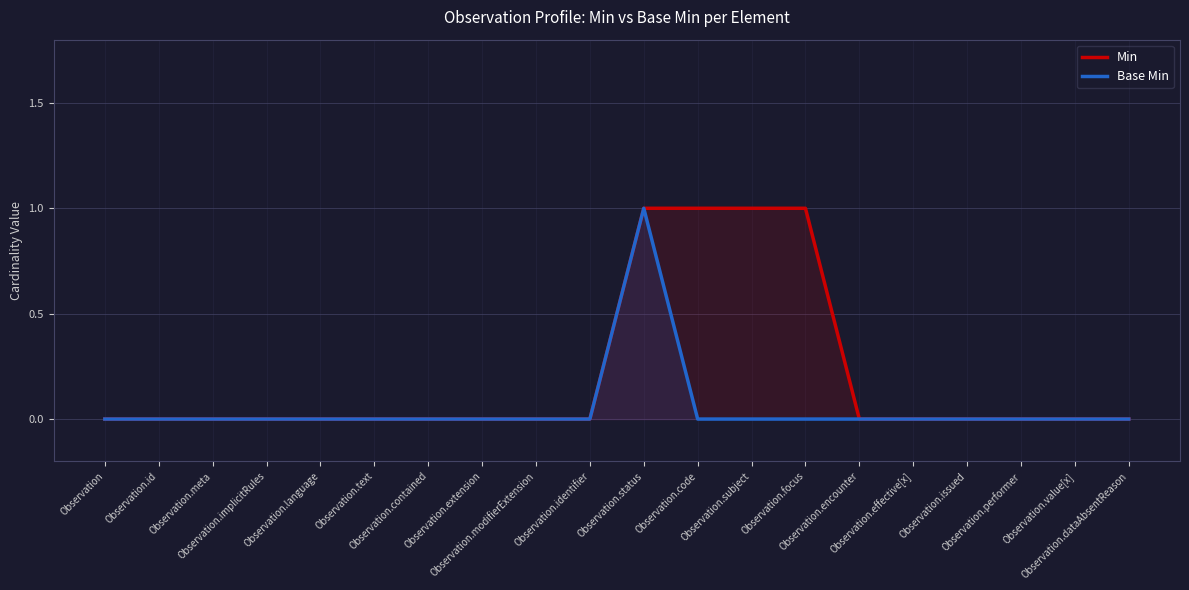

Reading left to right, extract all data points from this chart.

Min: 0	0	0	0	0	0	0	0	0	0	1	1	1	1	0	0	0	0	0	0
Base Min: 0	0	0	0	0	0	0	0	0	0	1	0	0	0	0	0	0	0	0	0